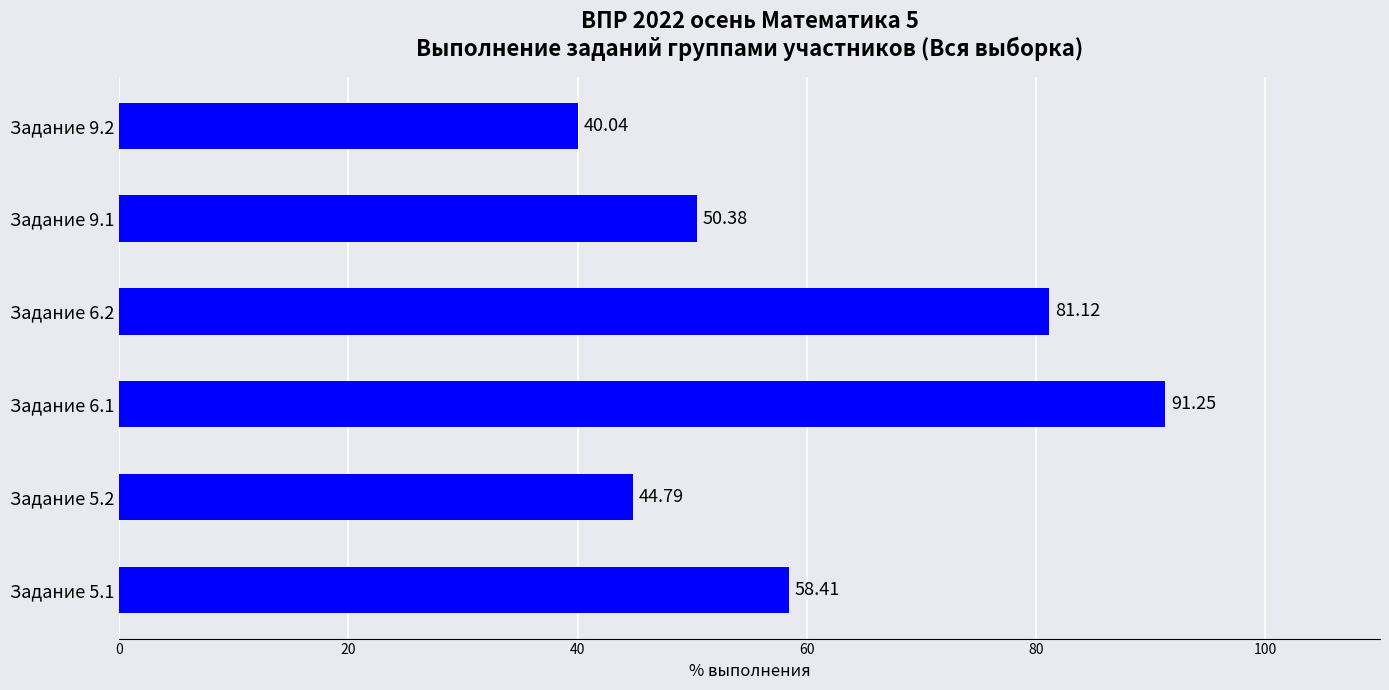

Rank the categories by value from lowest to highest.

Задание 9.2, Задание 5.2, Задание 9.1, Задание 5.1, Задание 6.2, Задание 6.1